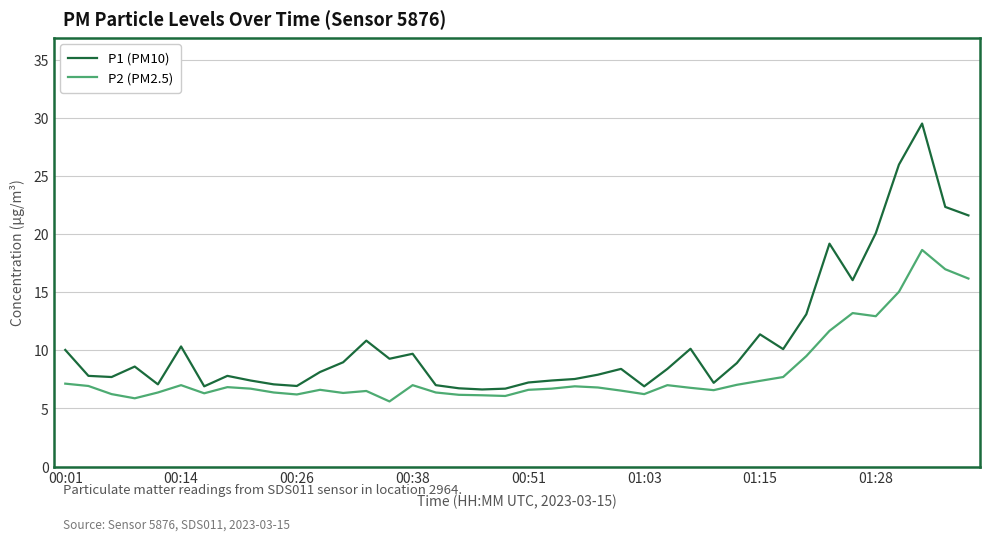

True or false: P1 (PM10) and P2 (PM2.5) cross at least once.

False